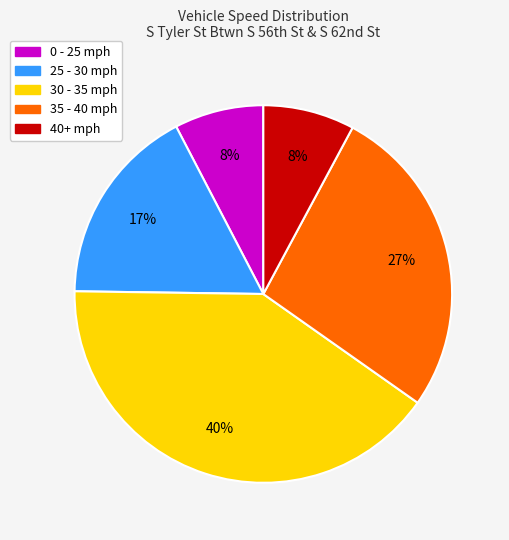

How many slices are in this pie chart?

5